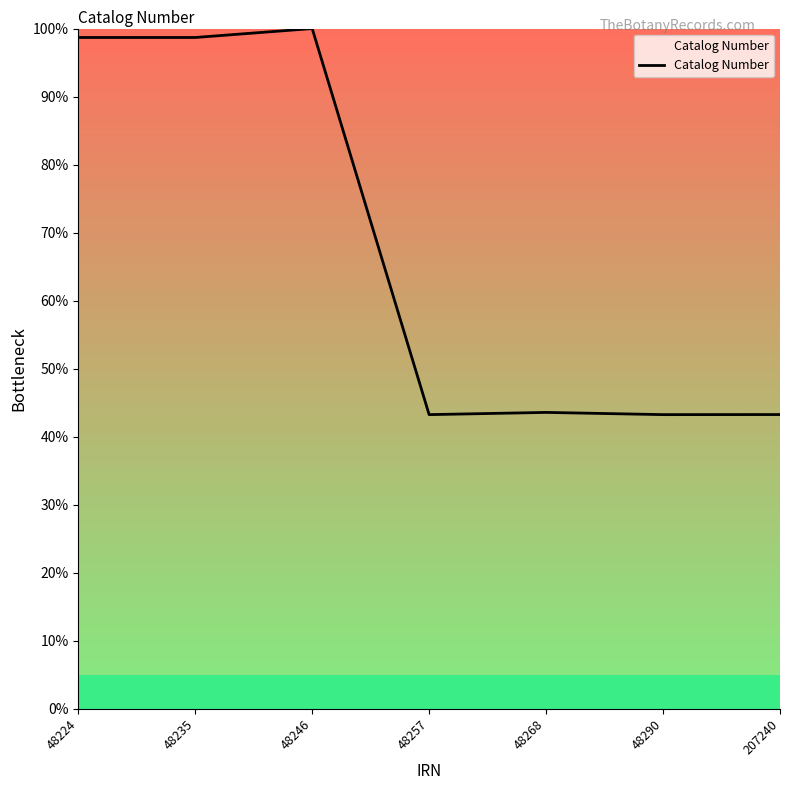

What is the sum of the values at 48235 and 48224?

197.4